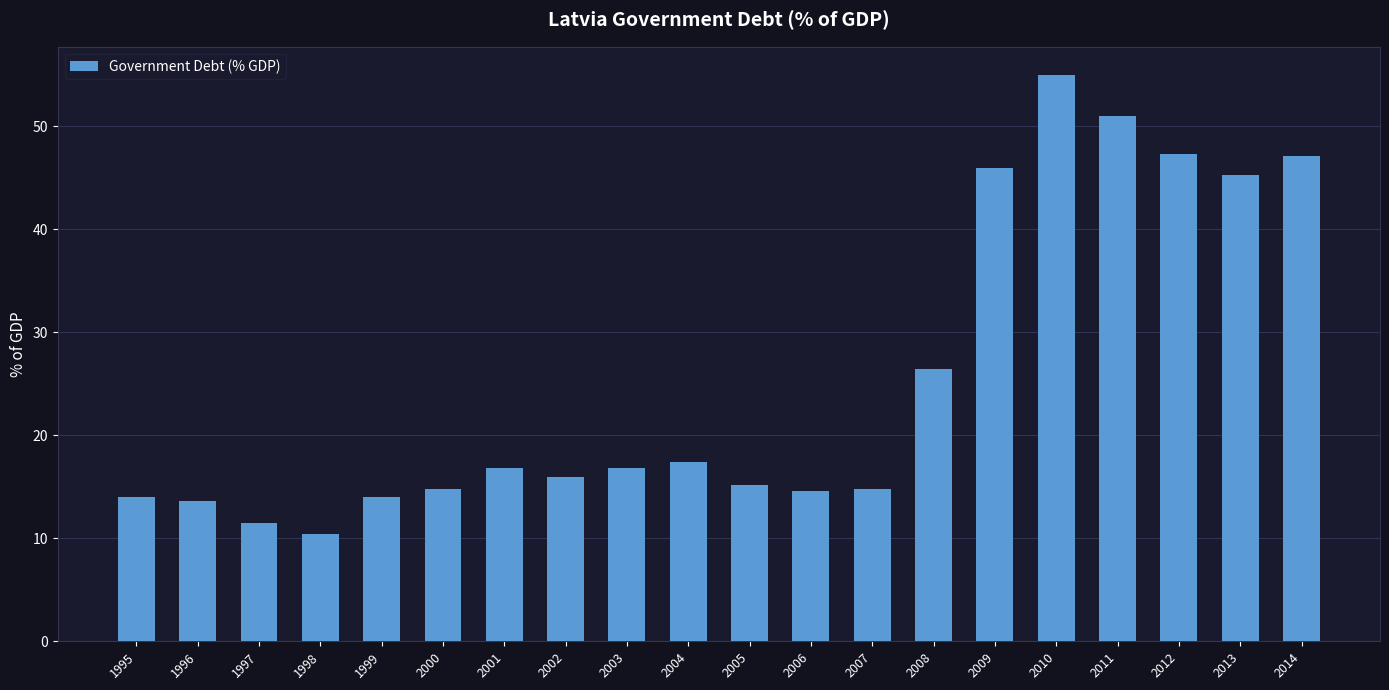

What is the difference between the maximum and minimum values?

44.5